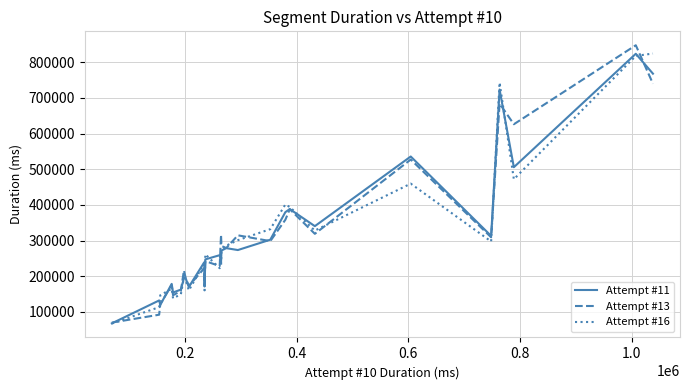

What is the minimum value shown in the chart?

67645